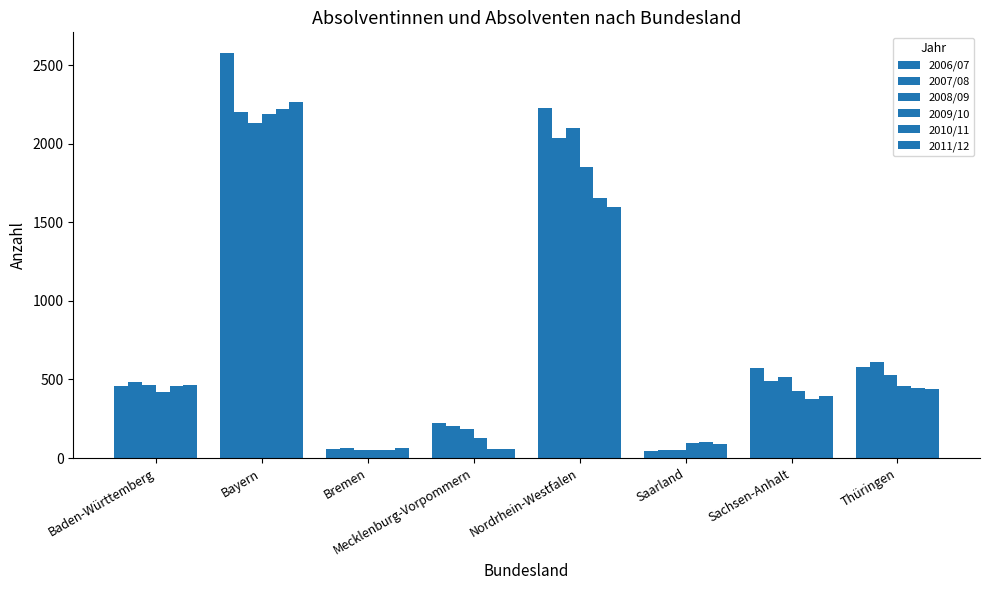

How many series are shown in this chart?

6